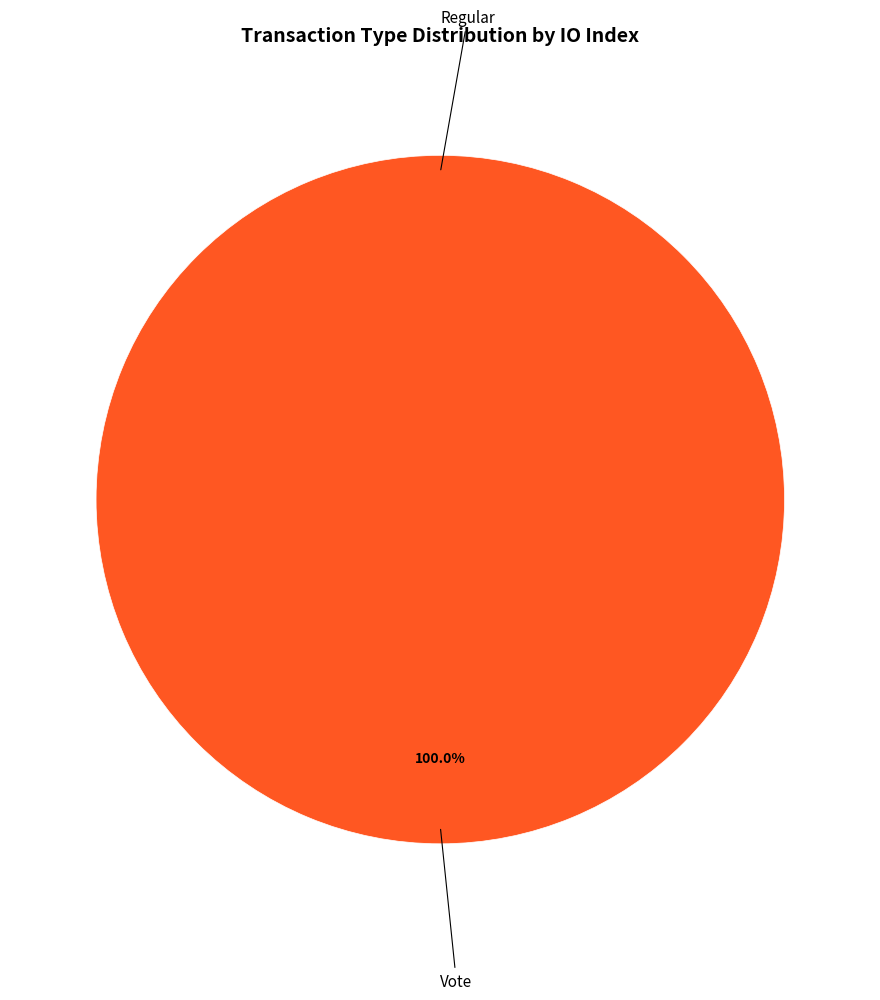

What is the change in value from Regular to Vote?

+2